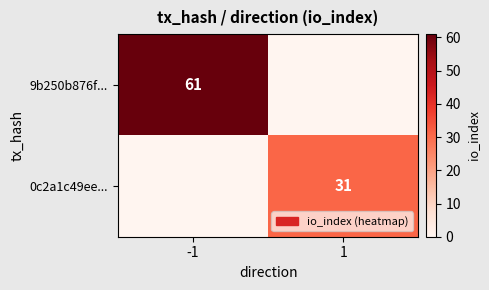

The value of 0c2a1c49ee... at 1 is 31. True or false?

True